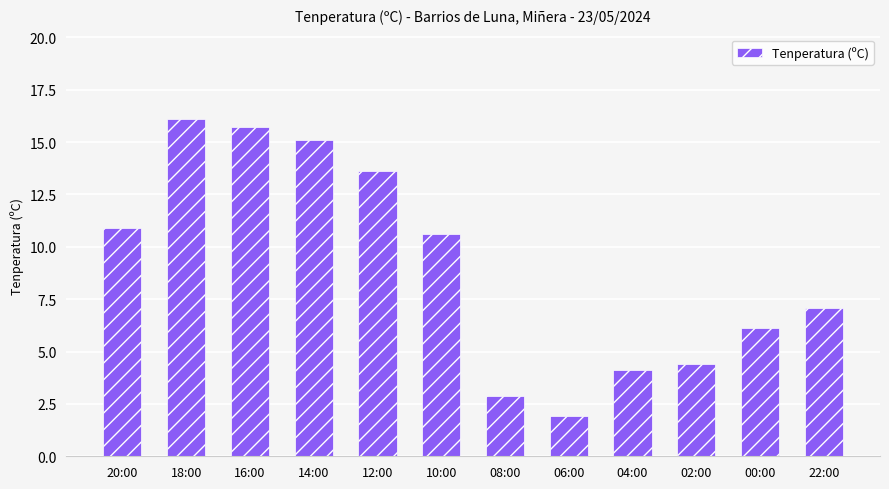

The chart shows a value of 3.0 at 06:00. True or false?

False